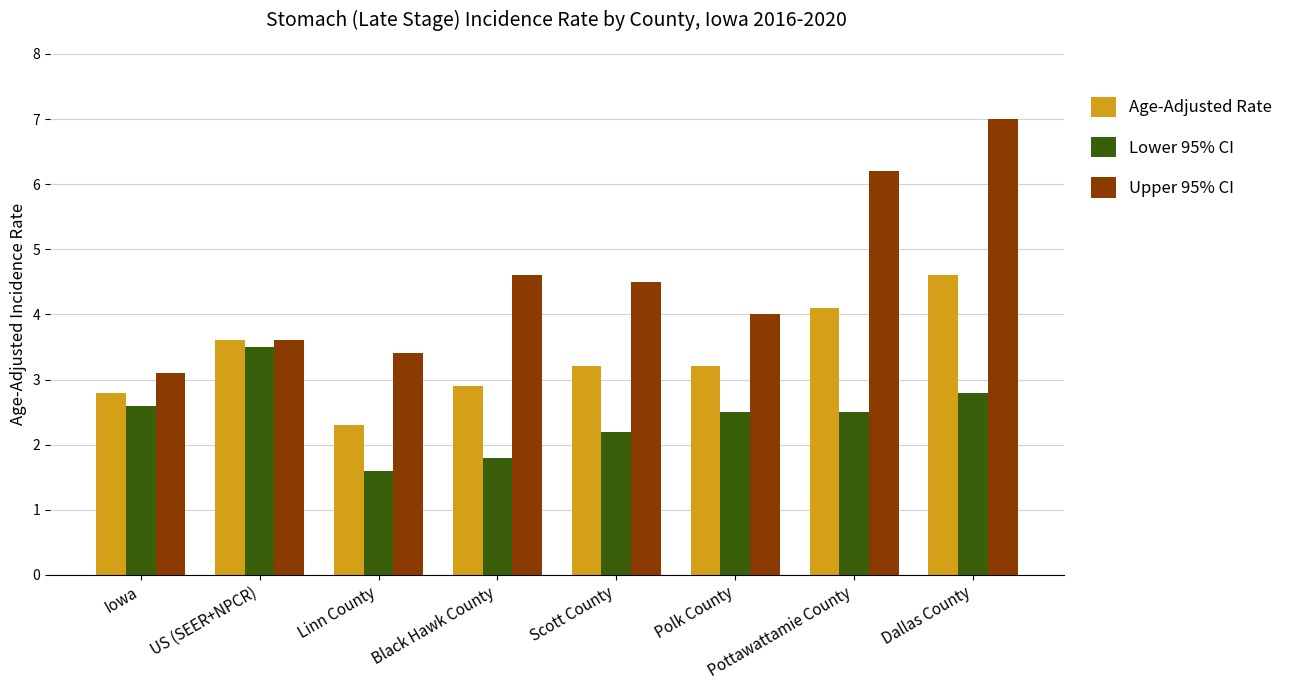

Count the Lower 95% CI values in the range 2 to 3.

5